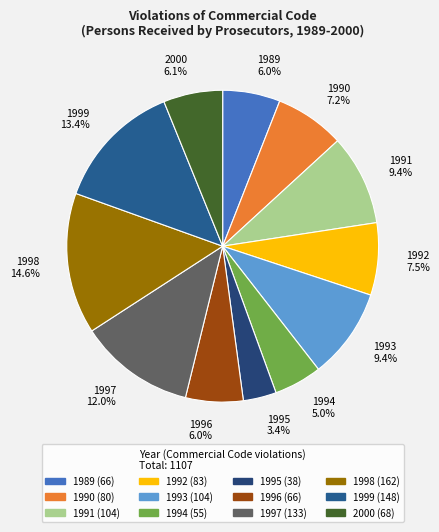

What is the largest slice in the pie chart?

1998